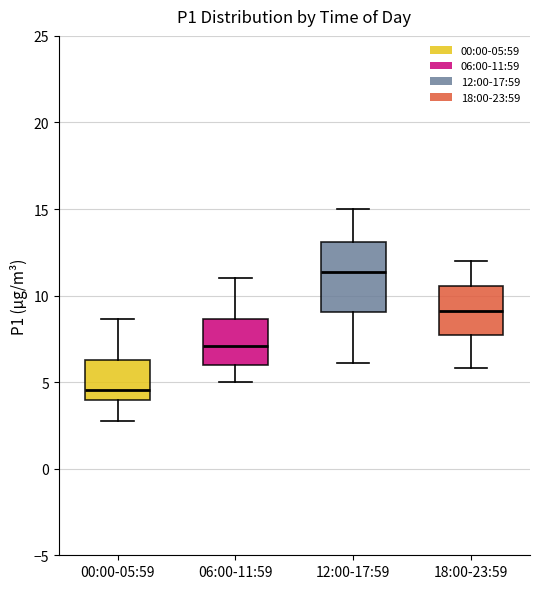

Which box has the lowest median line?

00:00-05:59